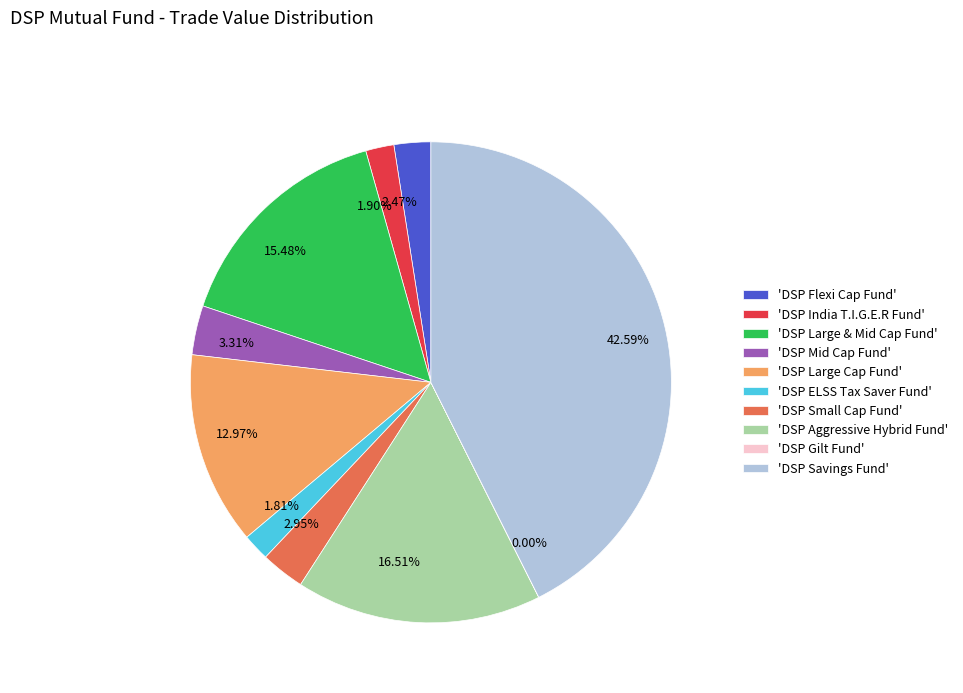

Do 42.59% and 16.51% together represent more than half of the pie?

Yes